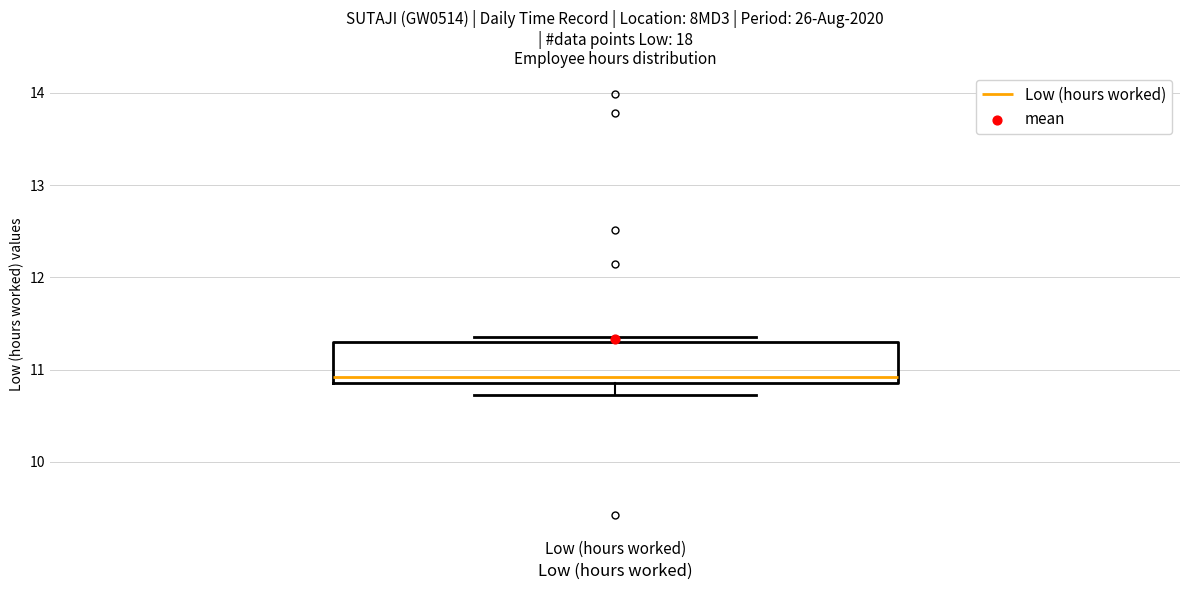

Transcribe this box plot: give where the median line is, the range the box spans, and where the two whiskers end, as read against the y-axis. The values are not printed on the chart, so give them approximately, as read against the axis.

median 10.9 (just above the box's lower edge), box 10.9 to 11.3, whiskers 10.7 to 11.4